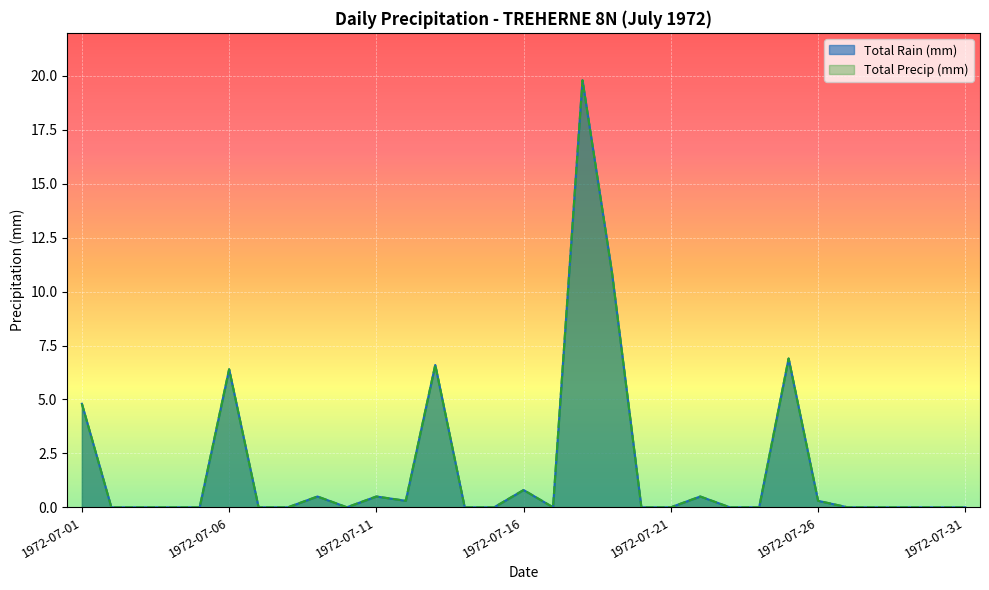

Which series has the largest total across all categories?

Total Rain (mm)